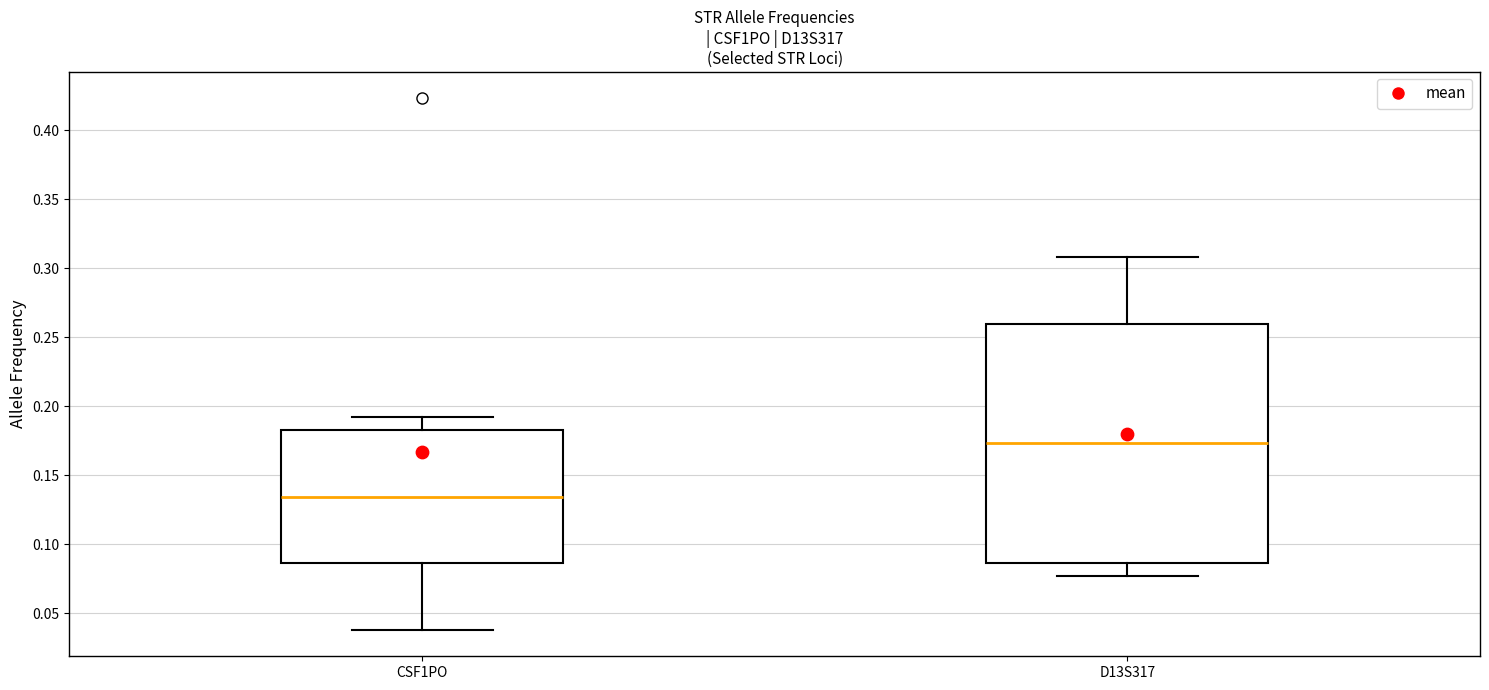

Reading left to right, read every box against the y-axis: the position of its median line, the range the box covers, and the ends of its whiskers. The values are not printed on the chart, so give them approximately, as read against the axis.

CSF1PO: median 0.135, box 0.085 to 0.185, whiskers 0.040 to 0.190
D13S317: median 0.175, box 0.085 to 0.260, whiskers 0.075 to 0.310